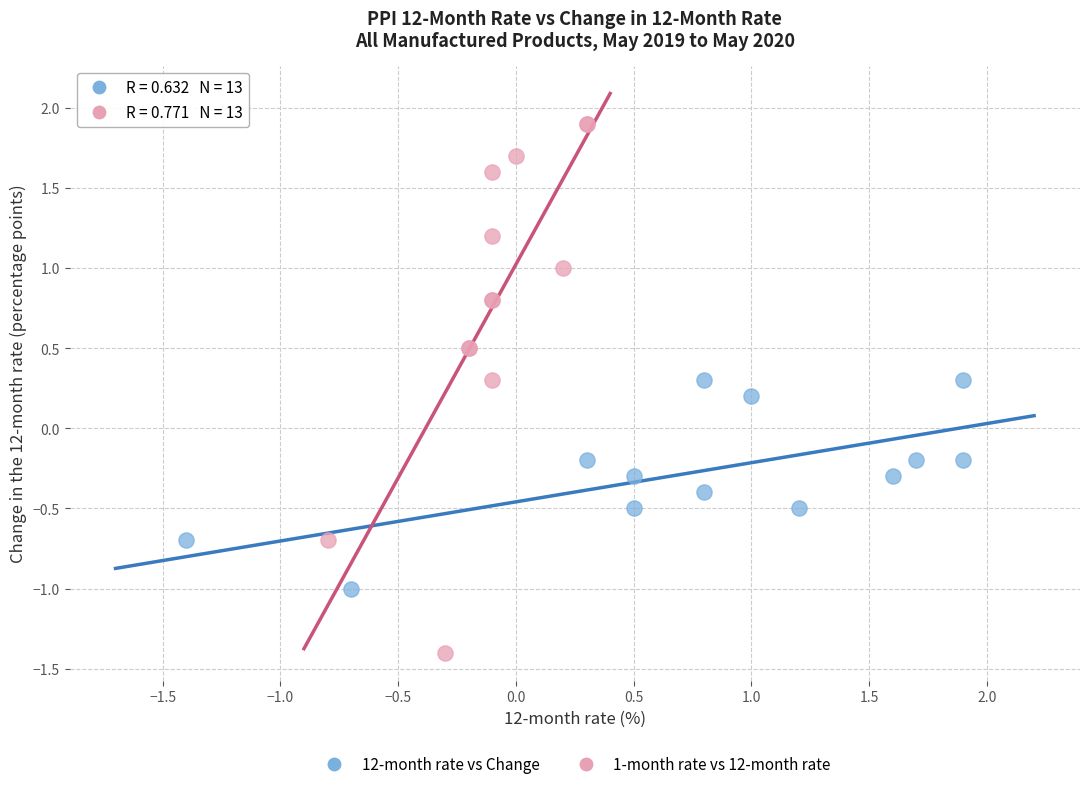

Which series has the largest Y range (max minus min)?

1-month rate vs 12-month rate